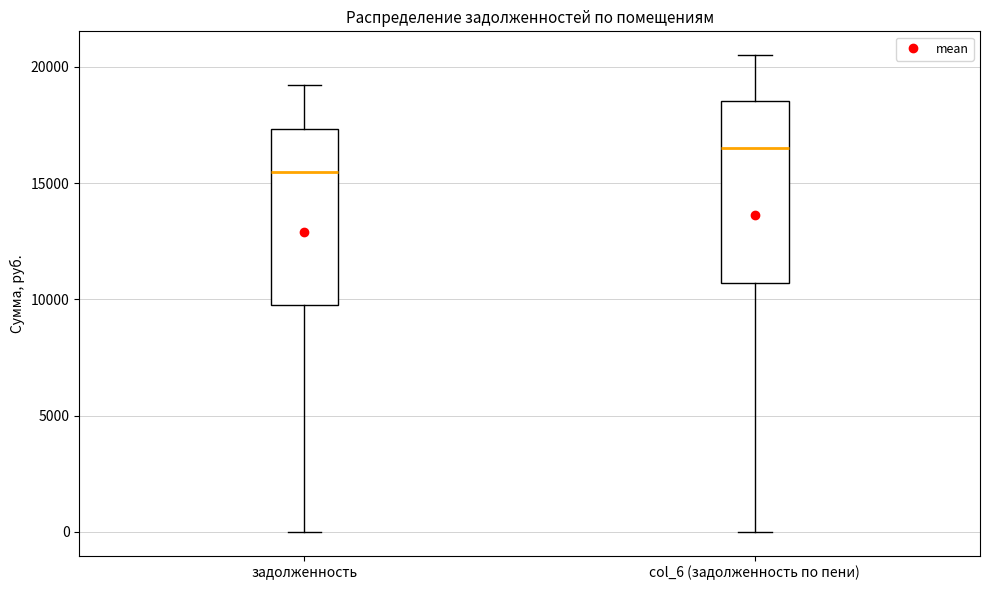

Which box has the lowest median line?

задолженность